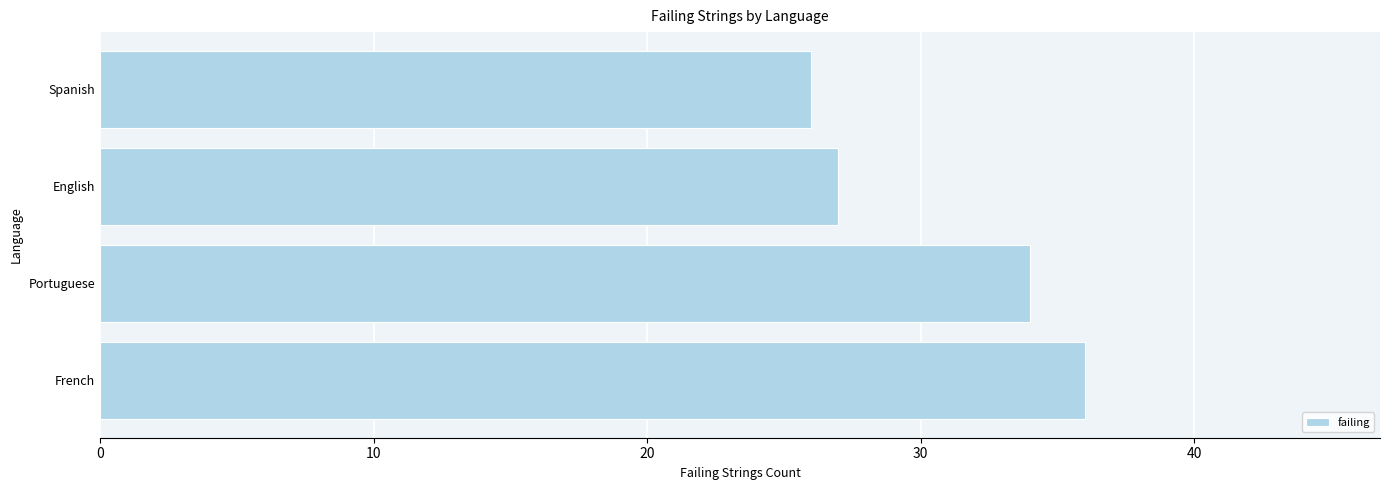

Count the values in the range 27 to 36.

3